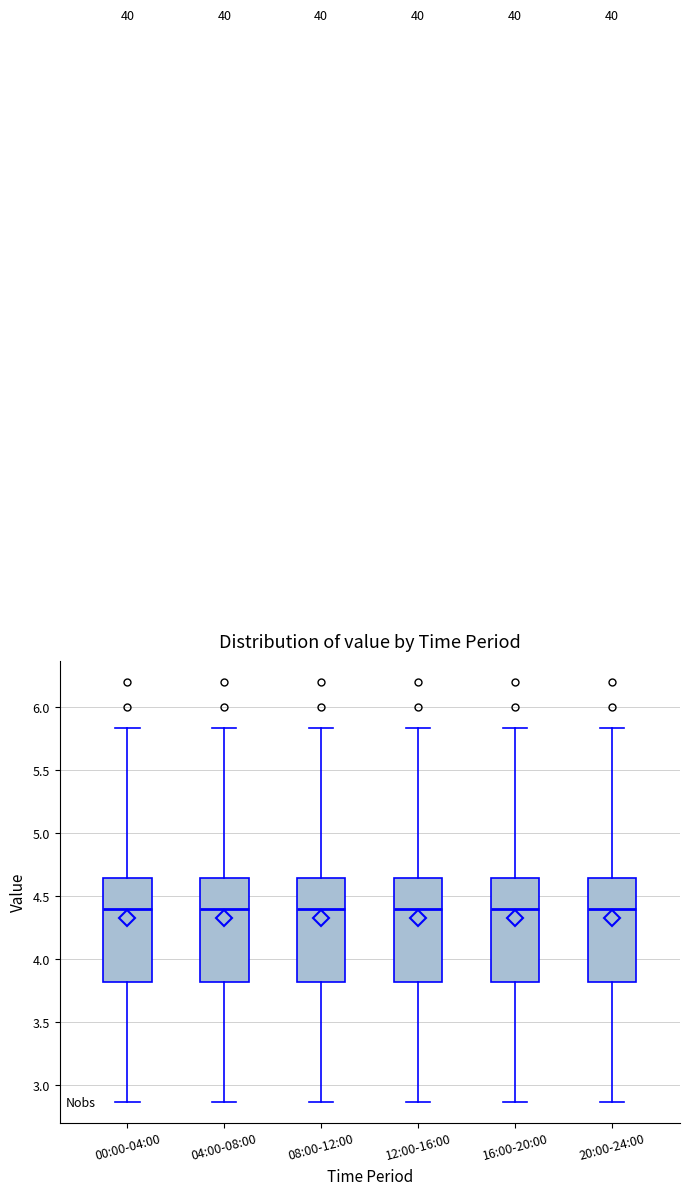

Reading left to right, read every box against the y-axis: the position of its median line, the range the box covers, and the ends of its whiskers. The values are not printed on the chart, so give them approximately, as read against the axis.

00:00-04:00: median 4.40, box 3.80 to 4.65, whiskers 2.85 to 5.85
04:00-08:00: median 4.40, box 3.80 to 4.65, whiskers 2.85 to 5.85
08:00-12:00: median 4.40, box 3.80 to 4.65, whiskers 2.85 to 5.85
12:00-16:00: median 4.40, box 3.80 to 4.65, whiskers 2.85 to 5.85
16:00-20:00: median 4.40, box 3.80 to 4.65, whiskers 2.85 to 5.85
20:00-24:00: median 4.40, box 3.80 to 4.65, whiskers 2.85 to 5.85